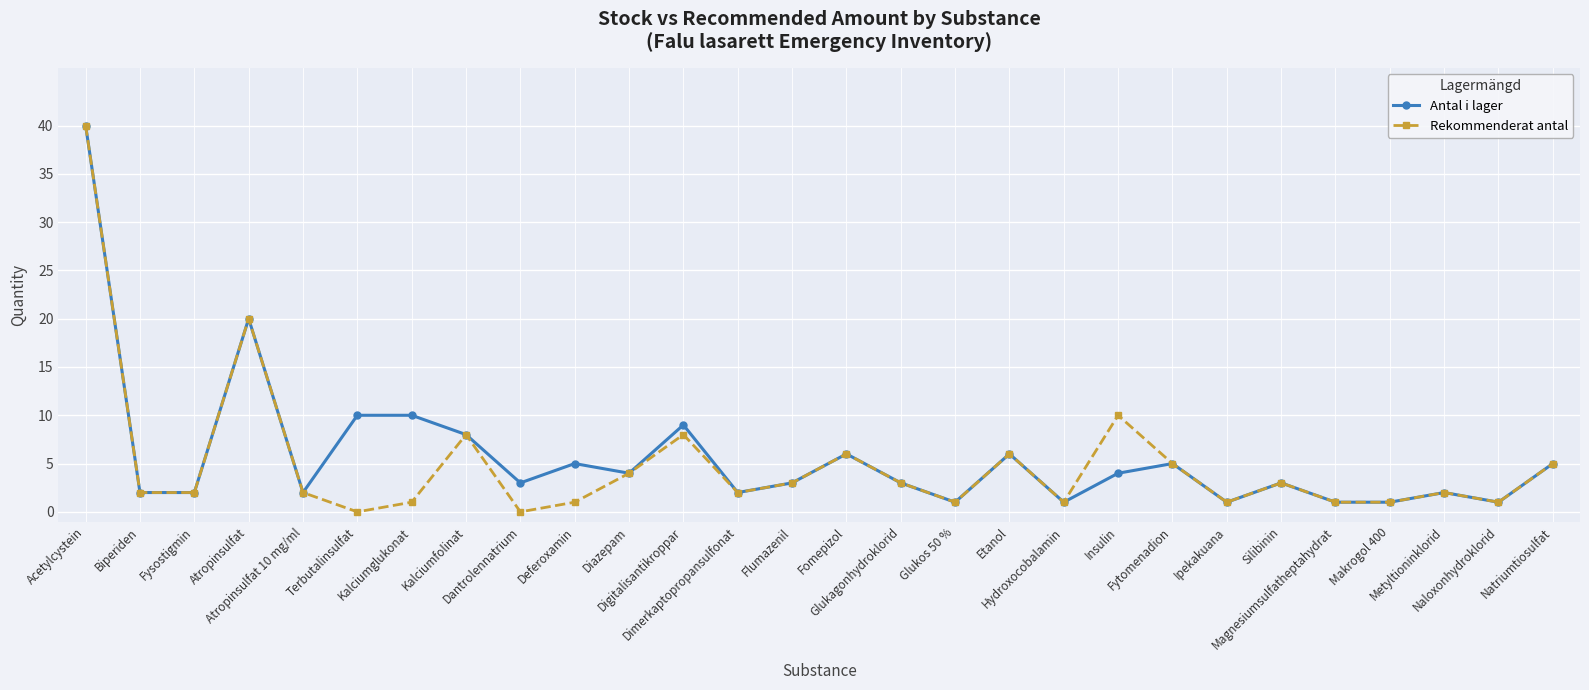

Reading left to right, what are all the values shown in this chart?

Antal i lager: 40	2	2	20	2	10	10	8	3	5	4	9	2	3	6	3	1	6	1	4	5	1	3	1	1	2	1	5
Rekommenderat antal: 40	2	2	20	2	0	1	8	0	1	4	8	2	3	6	3	1	6	1	10	5	1	3	1	1	2	1	5